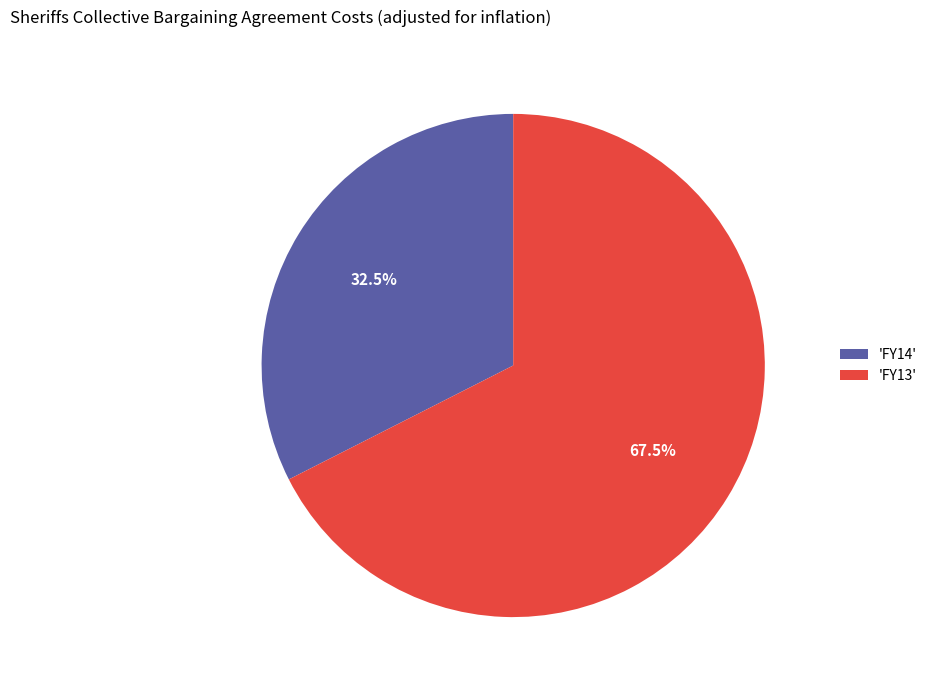

Rank the categories by value from highest to lowest.

'FY13', 'FY14'